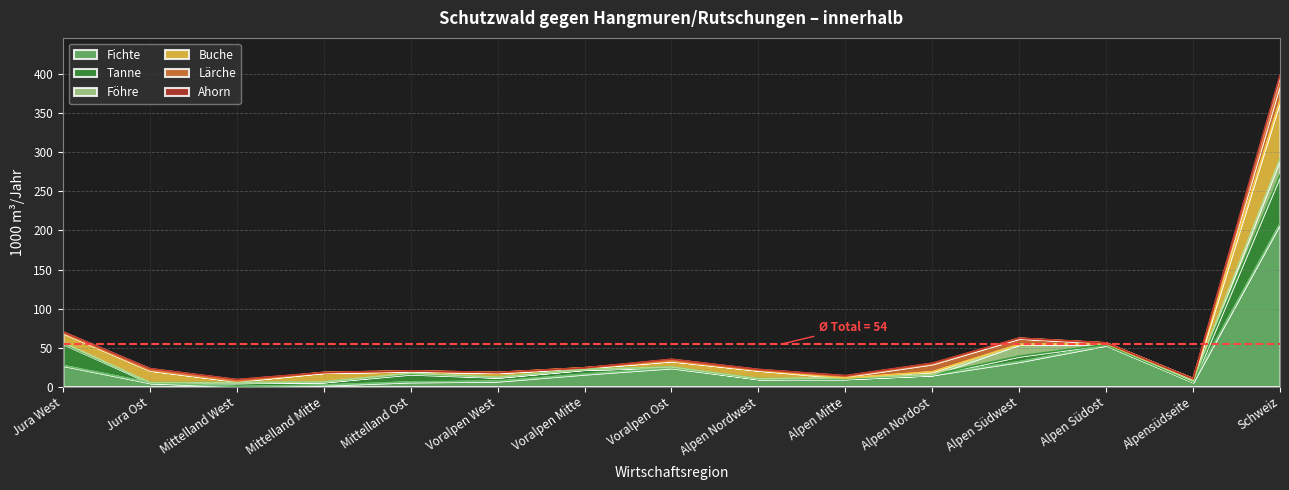

True or false: Ahorn has a value of 0 at Mittelland Mitte.

True